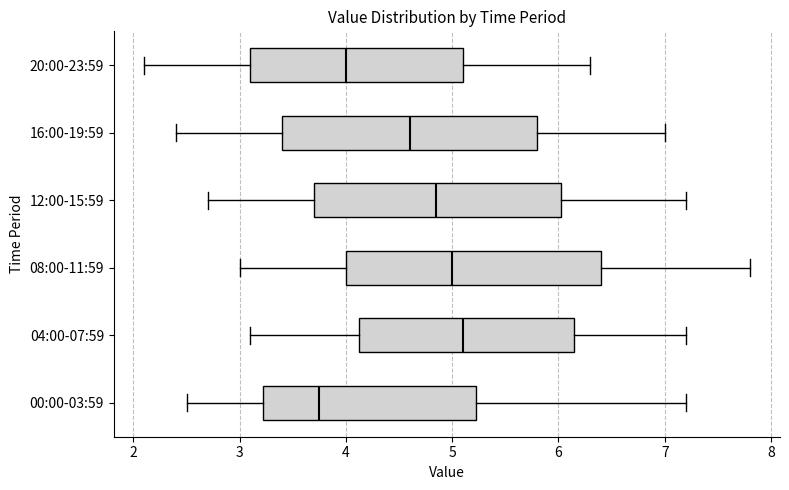

Reading bottom to top, read every box against the x-axis: the position of its median line, the range the box covers, and the ends of its whiskers. The values are not printed on the chart, so give them approximately, as read against the axis.

00:00-03:59: median 3.8, box 3.2 to 5.2, whiskers 2.5 to 7.2
04:00-07:59: median 5.1, box 4.1 to 6.1, whiskers 3.1 to 7.2
08:00-11:59: median 5.0, box 4.0 to 6.4, whiskers 3.0 to 7.8
12:00-15:59: median 4.9, box 3.7 to 6.0, whiskers 2.7 to 7.2
16:00-19:59: median 4.6, box 3.4 to 5.8, whiskers 2.4 to 7.0
20:00-23:59: median 4.0, box 3.1 to 5.1, whiskers 2.1 to 6.3